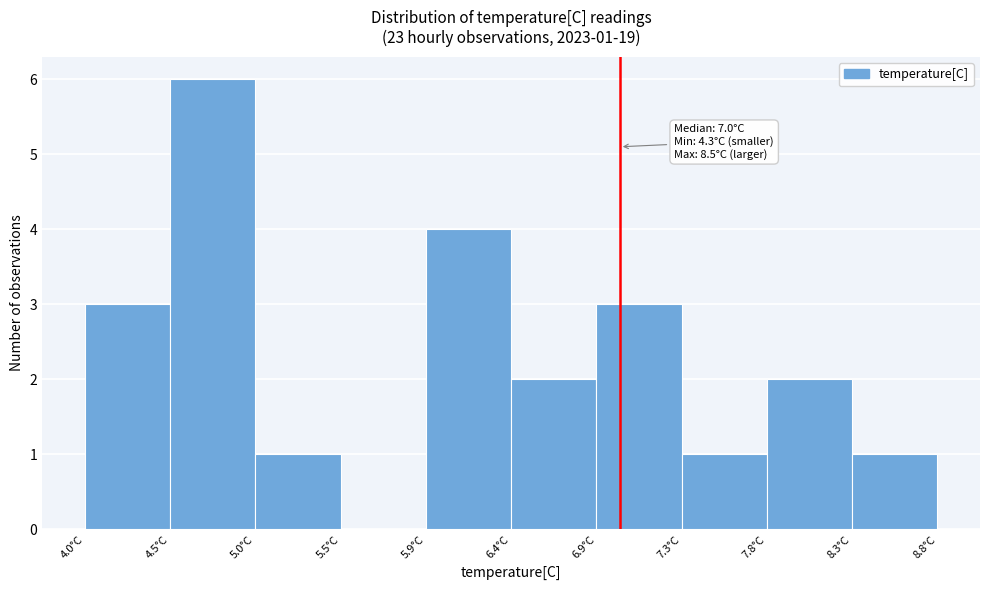

Over which range of the x-axis is the bar tallest?

4.52 to 4.99